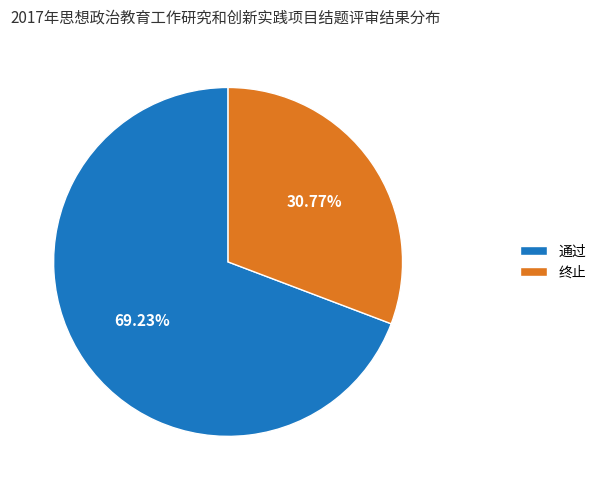

Rank the categories by value from highest to lowest.

通过, 终止